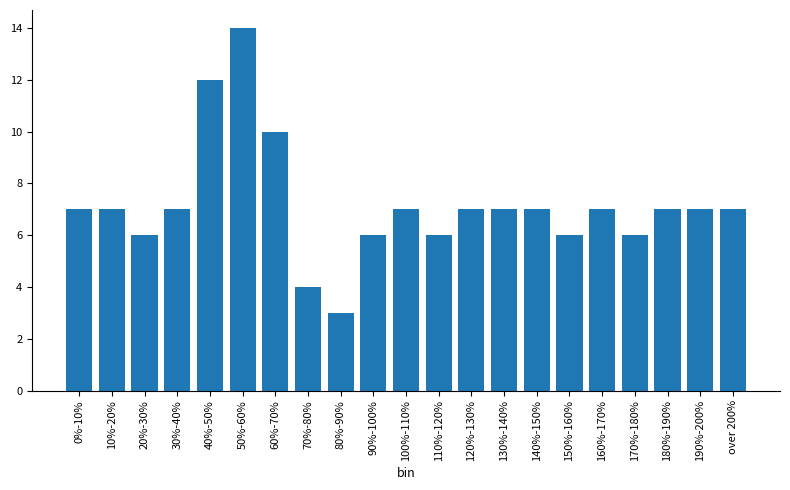

Reading left to right, transcribe all the data shown in this chart.

7	7	6	7	12	14	10	4	3	6	7	6	7	7	7	6	7	6	7	7	7